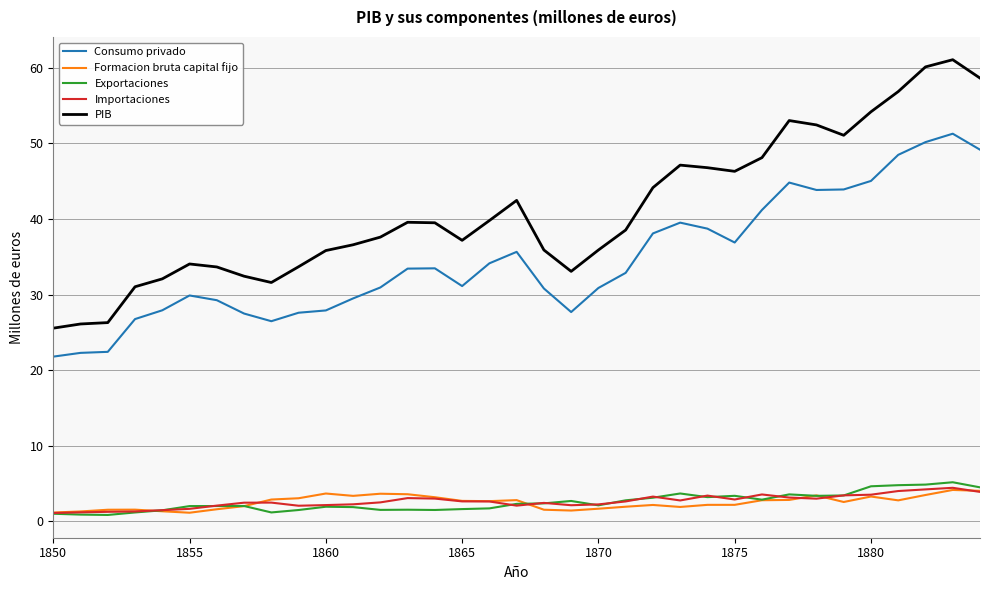

Does the chart display data point markers on the line(s)?

No